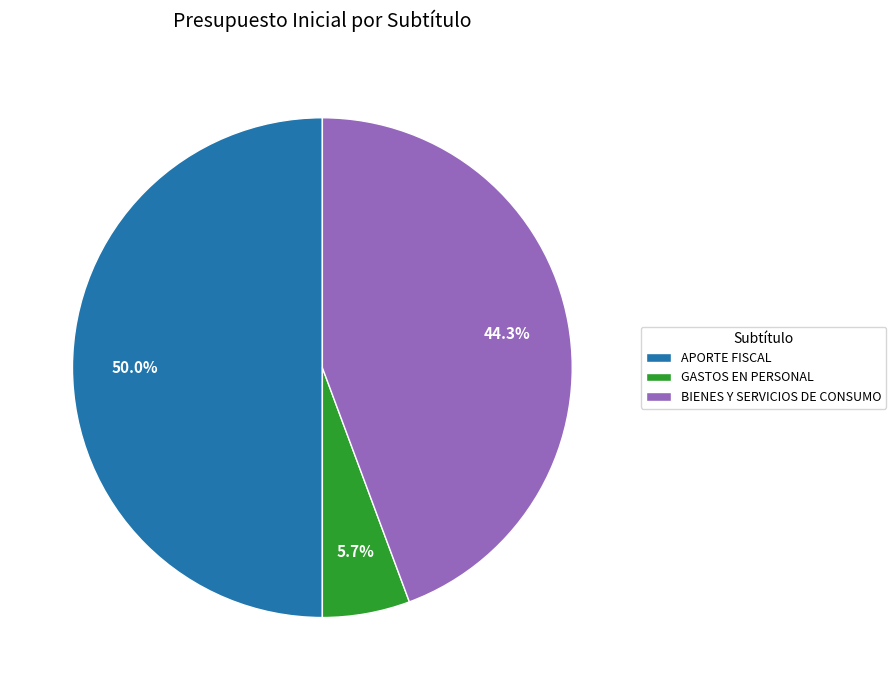

What percentage do GASTOS EN PERSONAL and APORTE FISCAL together represent?

55.7%